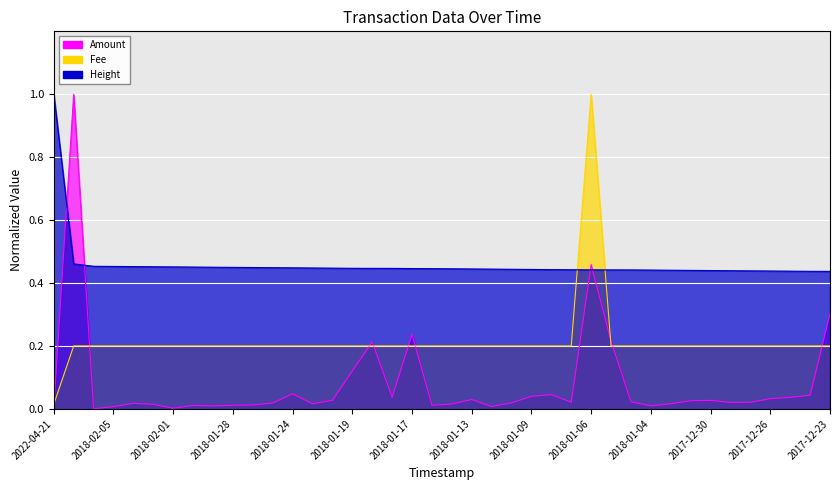

What is the sum of the Height values at 2018-01-28 and 2018-01-05?

0.9